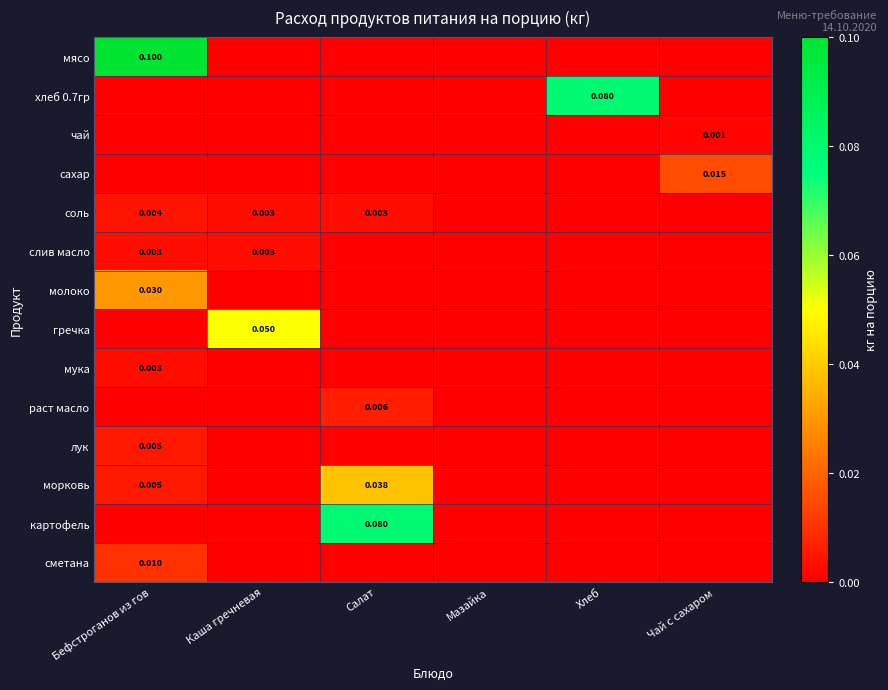

Between Салат and Мазайка, which series saw the biggest shift?

картофель